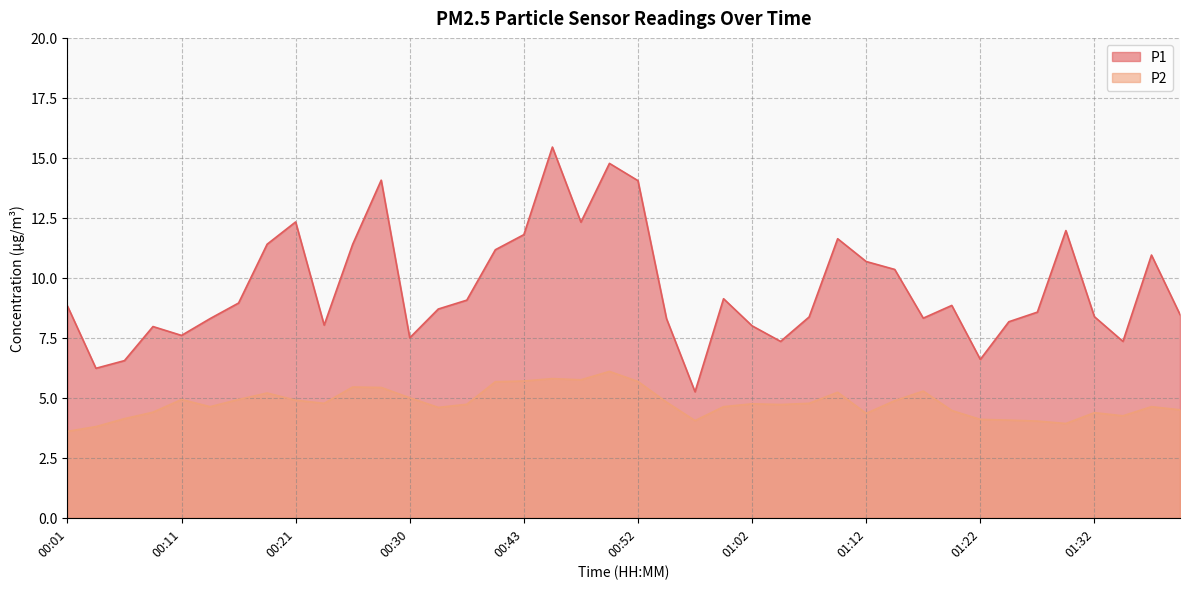

How many data points in P2 are less than 4?

3